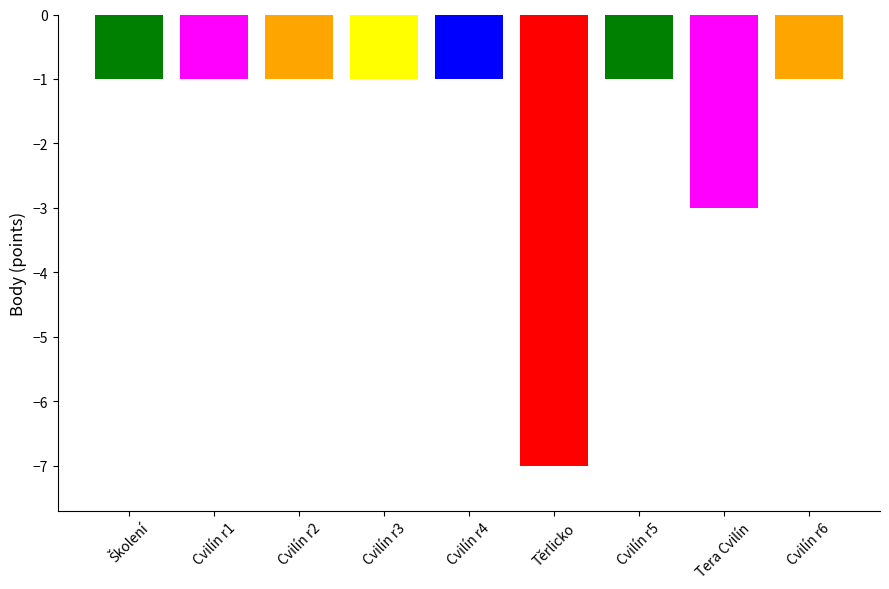

How many categories are shown in the chart?

9